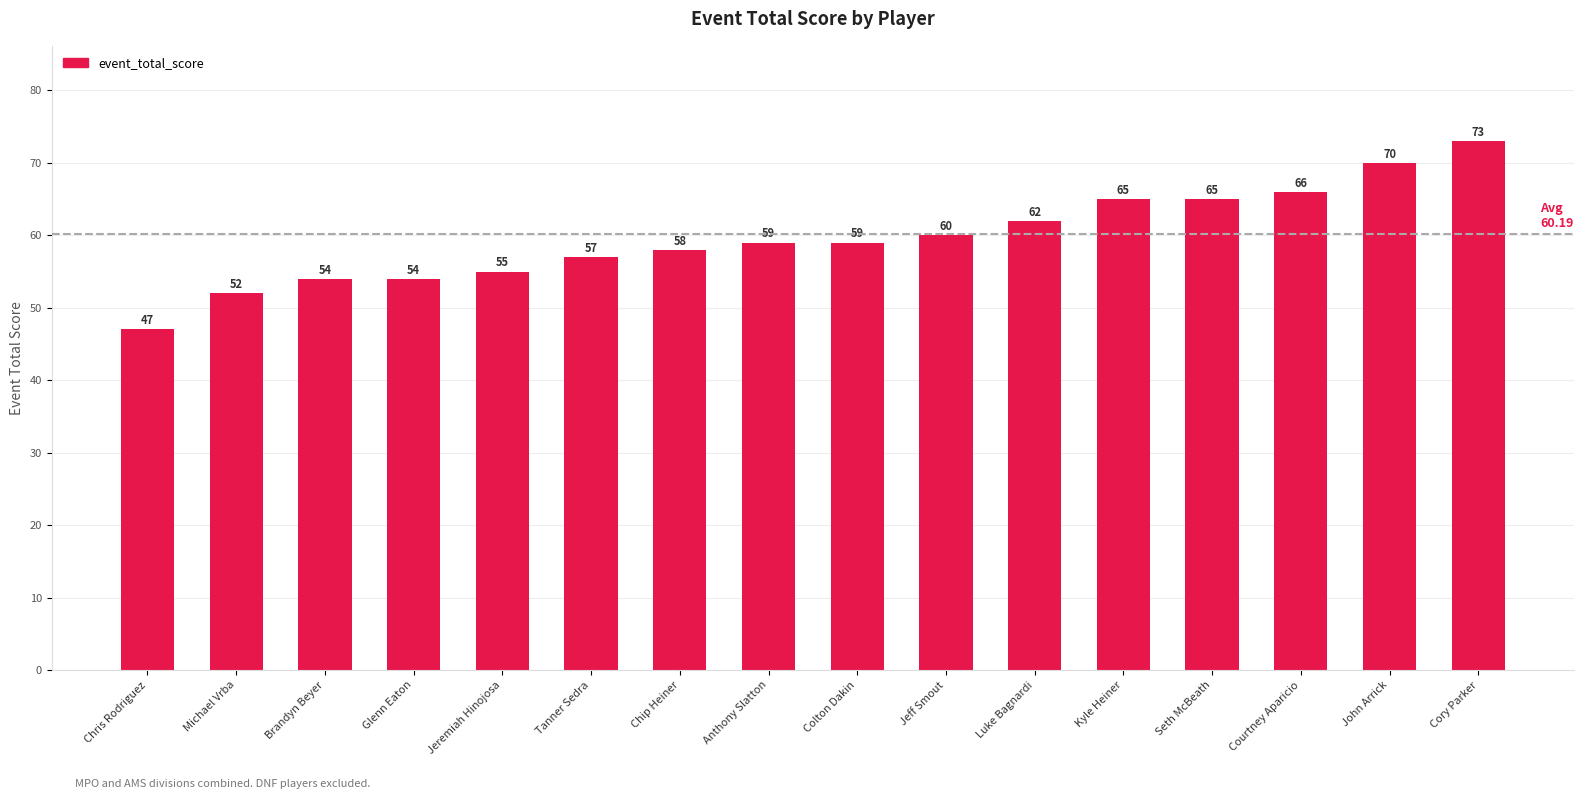

Reading right to left, transcribe all the data shown in this chart.

73	70	66	65	65	62	60	59	59	58	57	55	54	54	52	47